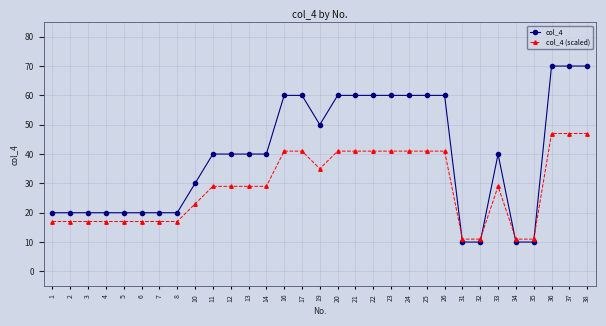

How many distinct data groups are displayed?

2